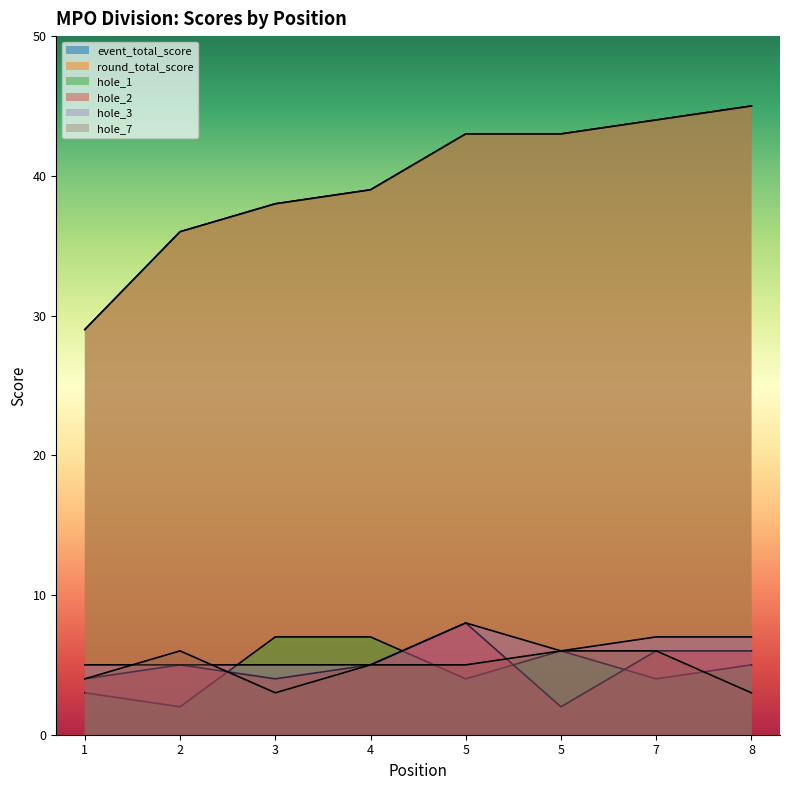

Reading left to right, list all the values displayed in this chart.

event_total_score: 1=29	2=36	3=38	4=39	5=43	5=43	7=44	8=45
round_total_score: 1=29	2=36	3=38	4=39	5=43	5=43	7=44	8=45
hole_1: 1=3	2=2	3=7	4=7	5=4	5=6	7=4	8=5
hole_2: 1=4	2=5	3=4	4=5	5=8	5=2	7=6	8=6
hole_3: 1=5	2=5	3=5	4=5	5=8	5=6	7=7	8=7
hole_7: 1=4	2=6	3=3	4=5	5=5	5=6	7=6	8=3